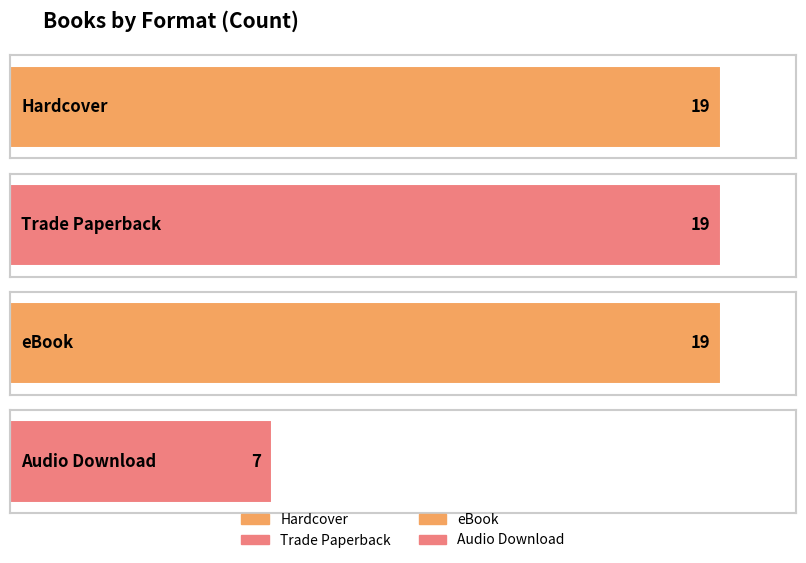

The value at Trade Paperback is 19. True or false?

True